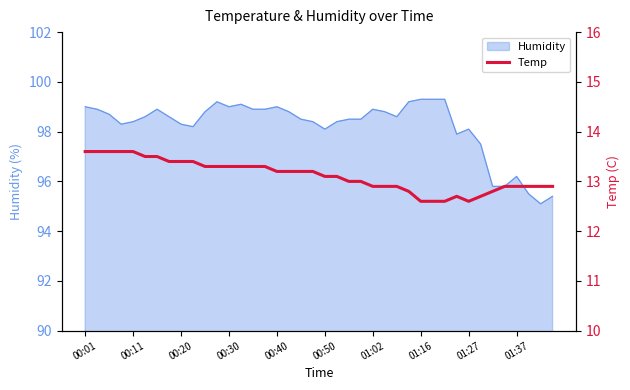

The Humidity series shows 63.0 at 00:50. True or false?

False